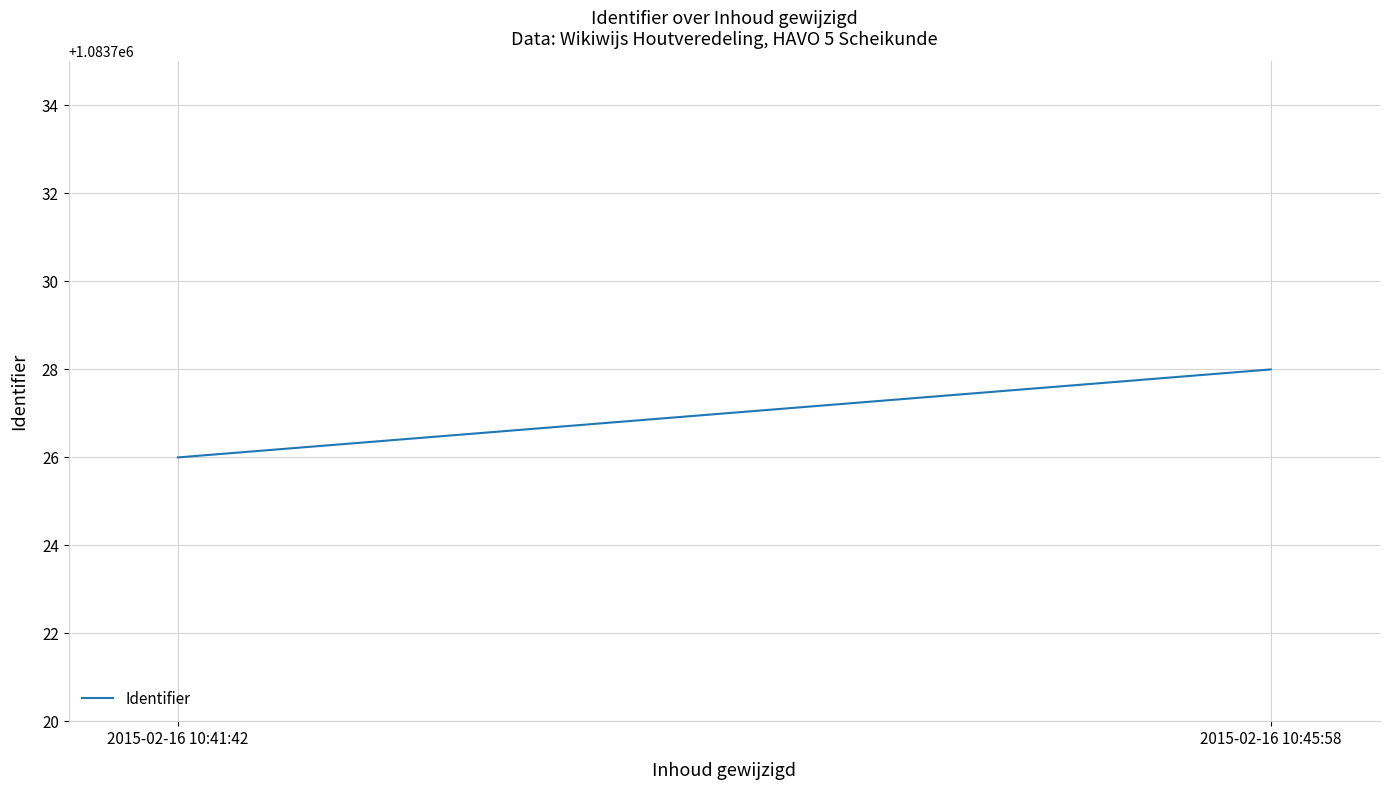

How many lines are shown in the chart?

1